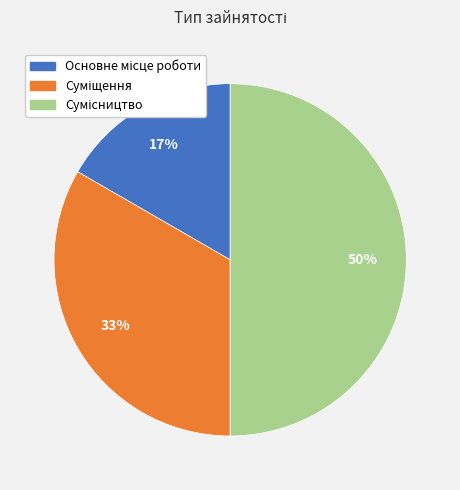

To the nearest percent, what is the difference between the largest and smallest slice percentages?

33%